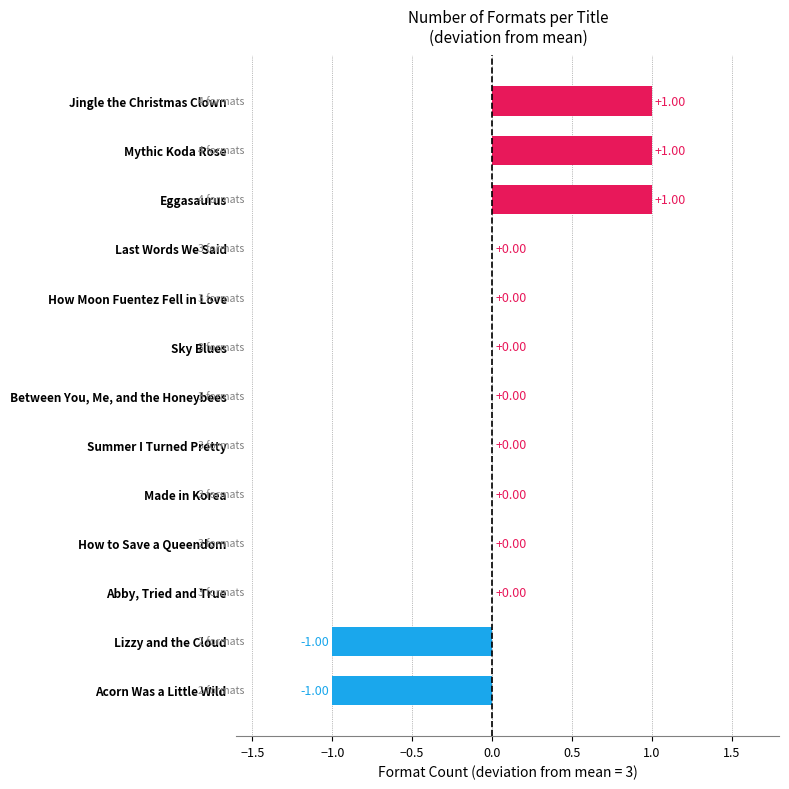

What is the sum of all values?

1